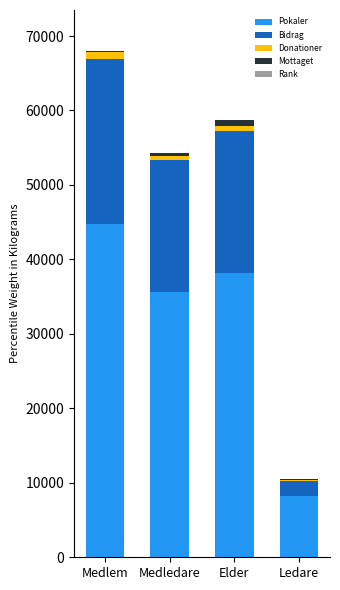

At which label does Pokaler reach its peak?

Medlem